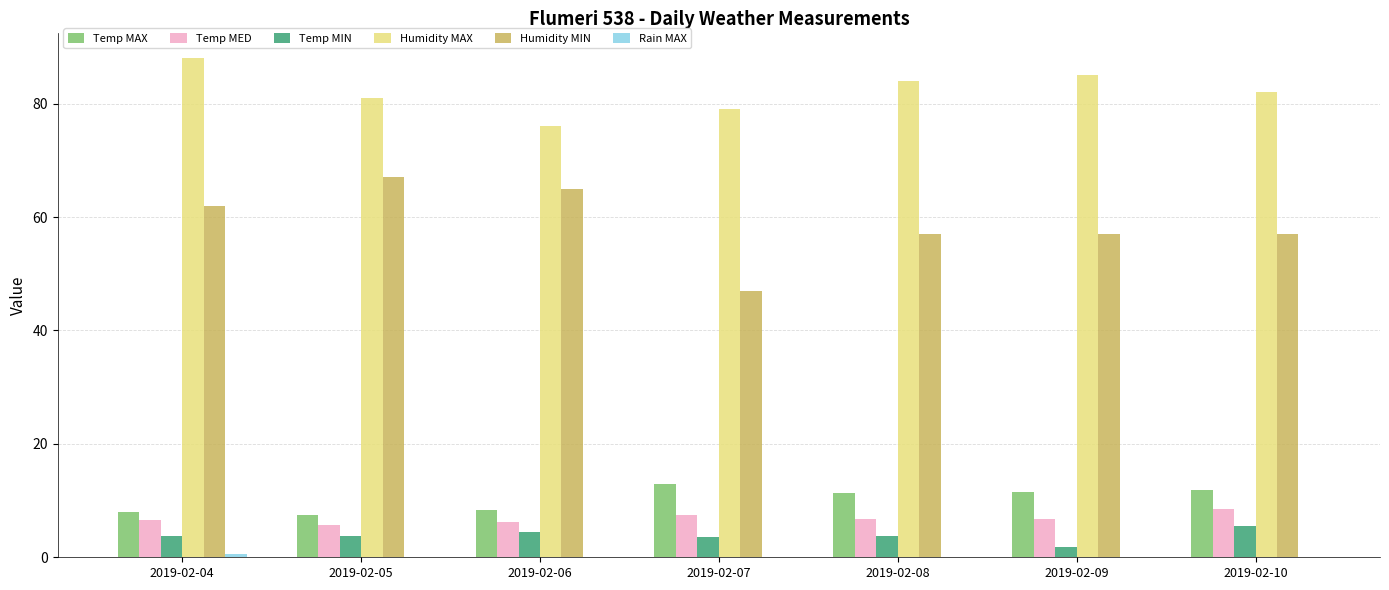

What is the sum of all Temp MIN values?

26.7